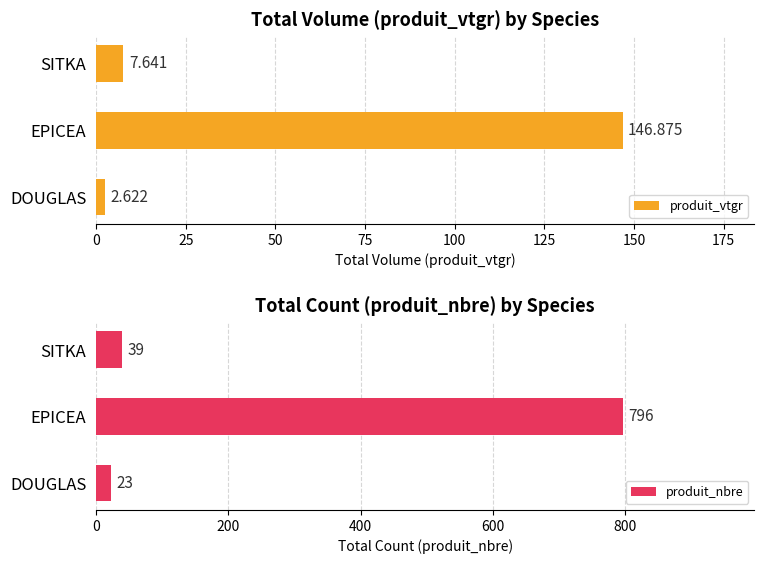

Where is produit_vtgr nearest to the value 74?

SITKA